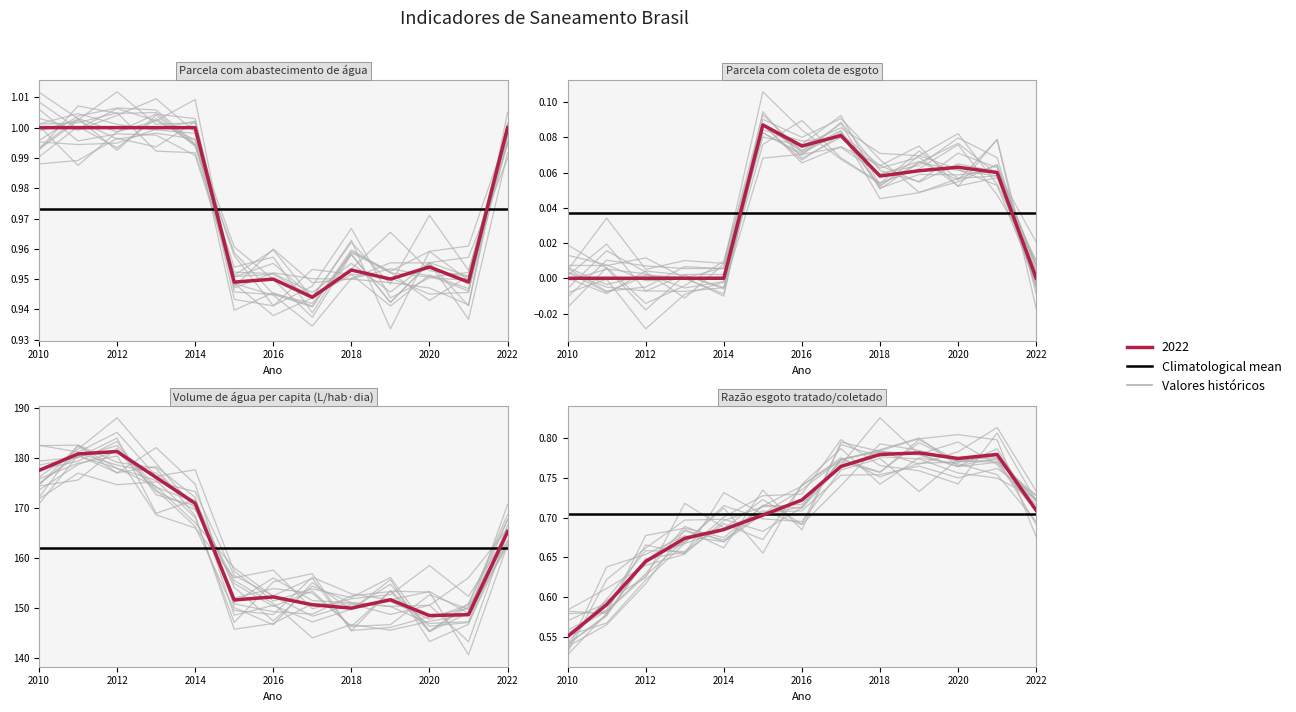

Reading right to left, list all the values displayed in this chart.

Parcela com abastecimento de água: 2022=1.0	2021=0.9	2020=1.0	2019=0.9	2018=1.0	2017=0.9	2016=0.9	2015=0.9	2014=1.0	2013=1.0	2012=1.0	2011=1.0	2010=1.0
Parcela com coleta de esgoto: 2022=0.0	2021=0.1	2020=0.1	2019=0.1	2018=0.1	2017=0.1	2016=0.1	2015=0.1	2014=0.0	2013=0.0	2012=0.0	2011=0.0	2010=0.0
Volume de água per capita (L/hab·dia): 2022=165.2	2021=148.6	2020=148.5	2019=151.6	2018=149.9	2017=150.6	2016=152.2	2015=151.6	2014=170.9	2013=176.1	2012=181.3	2011=180.8	2010=177.5
Razão esgoto tratado/coletado: 2022=0.7	2021=0.8	2020=0.8	2019=0.8	2018=0.8	2017=0.8	2016=0.7	2015=0.7	2014=0.7	2013=0.7	2012=0.6	2011=0.6	2010=0.6